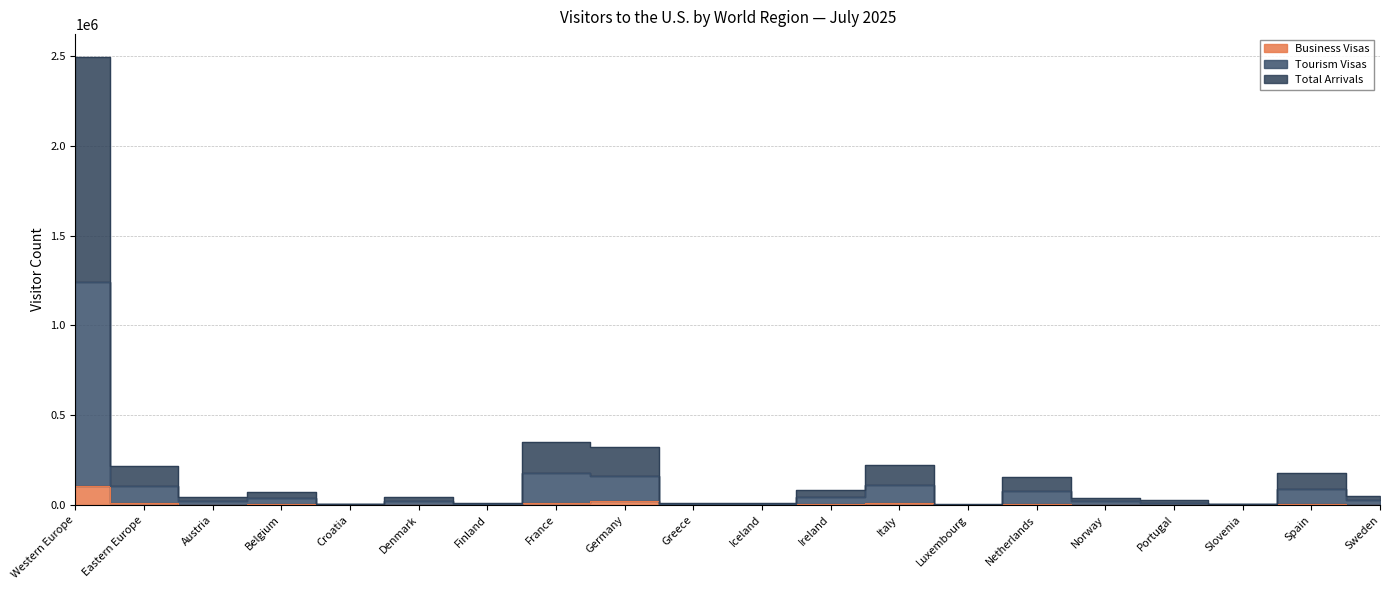

True or false: Business Visas and Tourism Visas cross at least once.

False